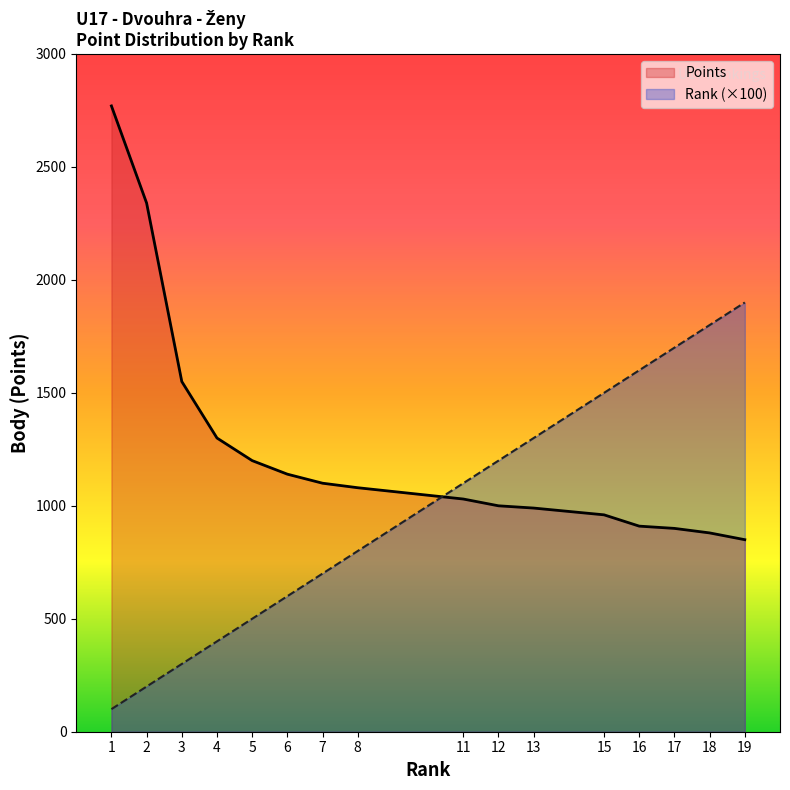

At 8, list the series in order from largest to smallest.

Points, Rank